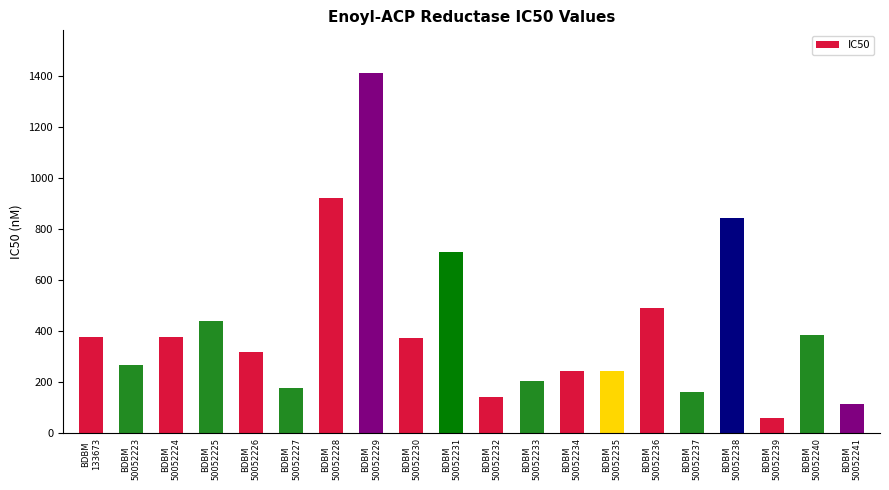

How many data points are less than 373?

10